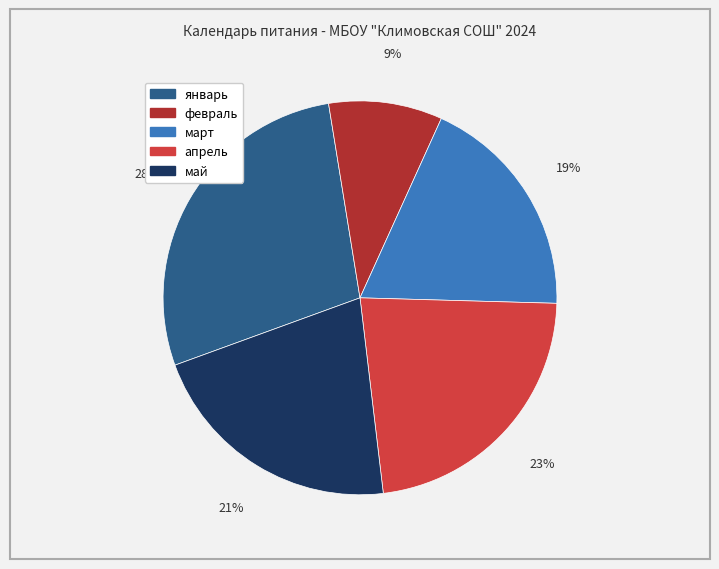

Is there any slice that represents more than half of the pie?

No